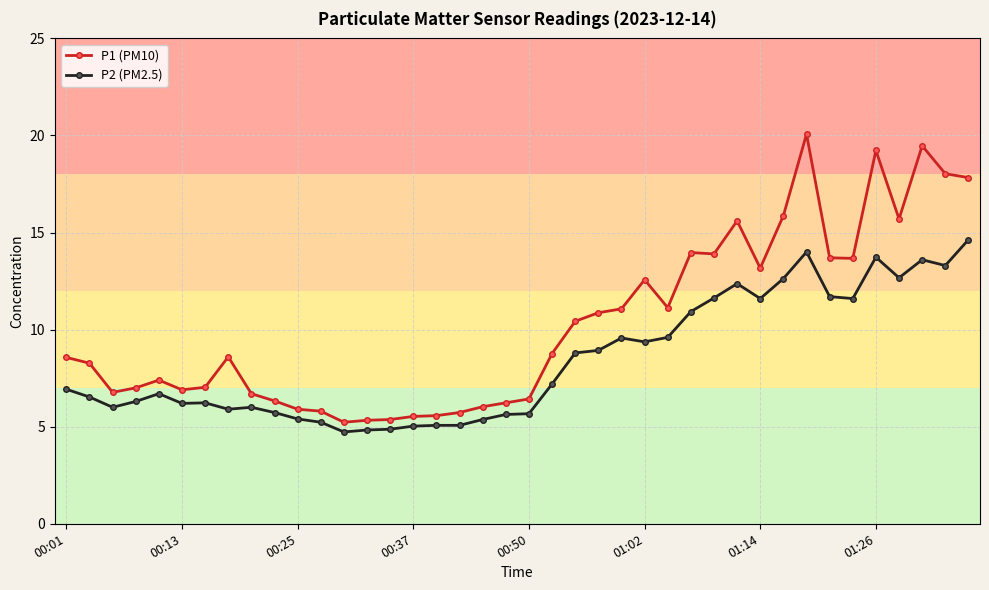

What is the value of the P1 (PM10) point at the 5th from the left?

7.4